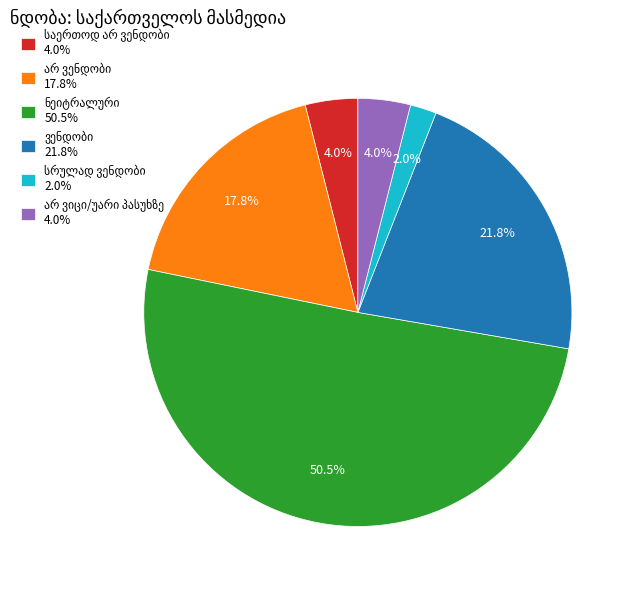

Is there a majority slice in this chart?

Yes